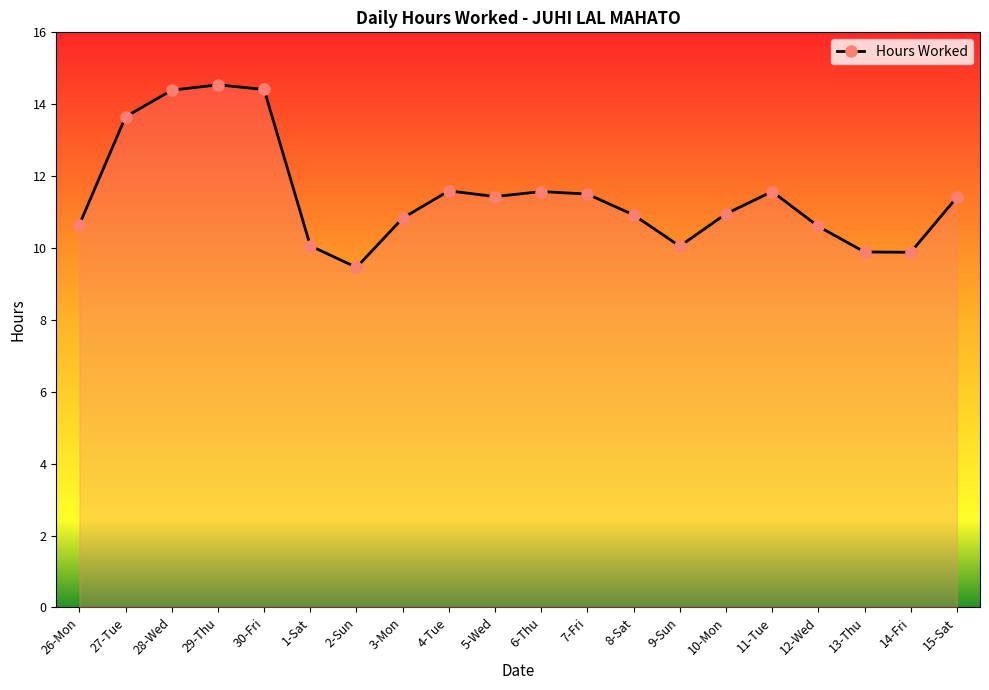

Is it true that the value at 7-Fri is 11.5?

True